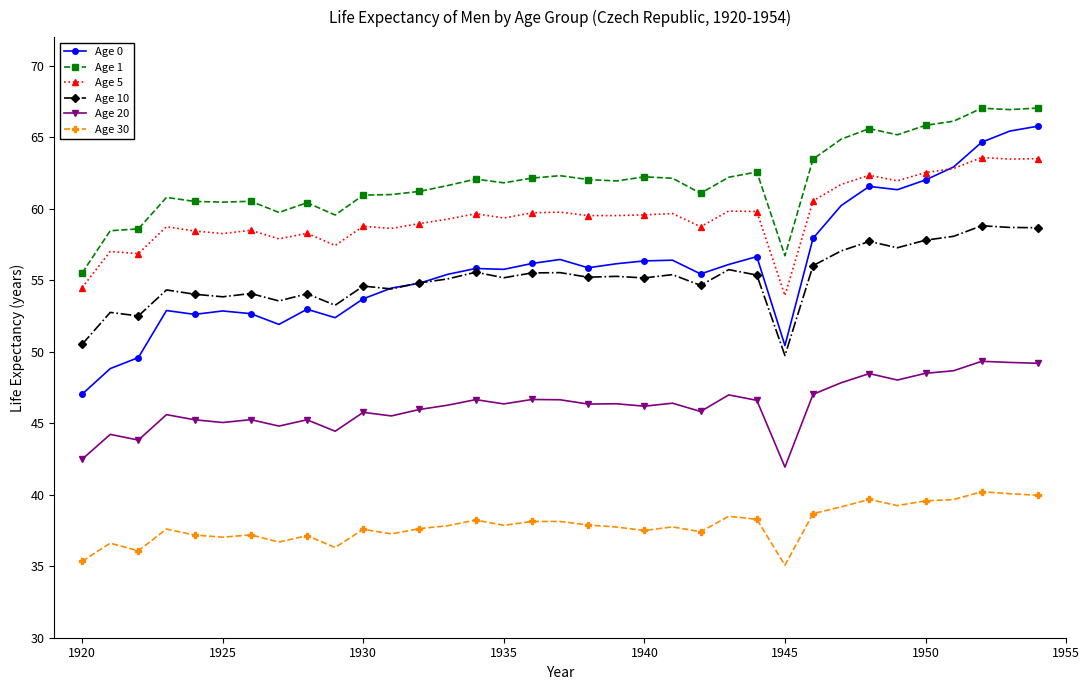

Which series has the widest spread of values?

Age 0